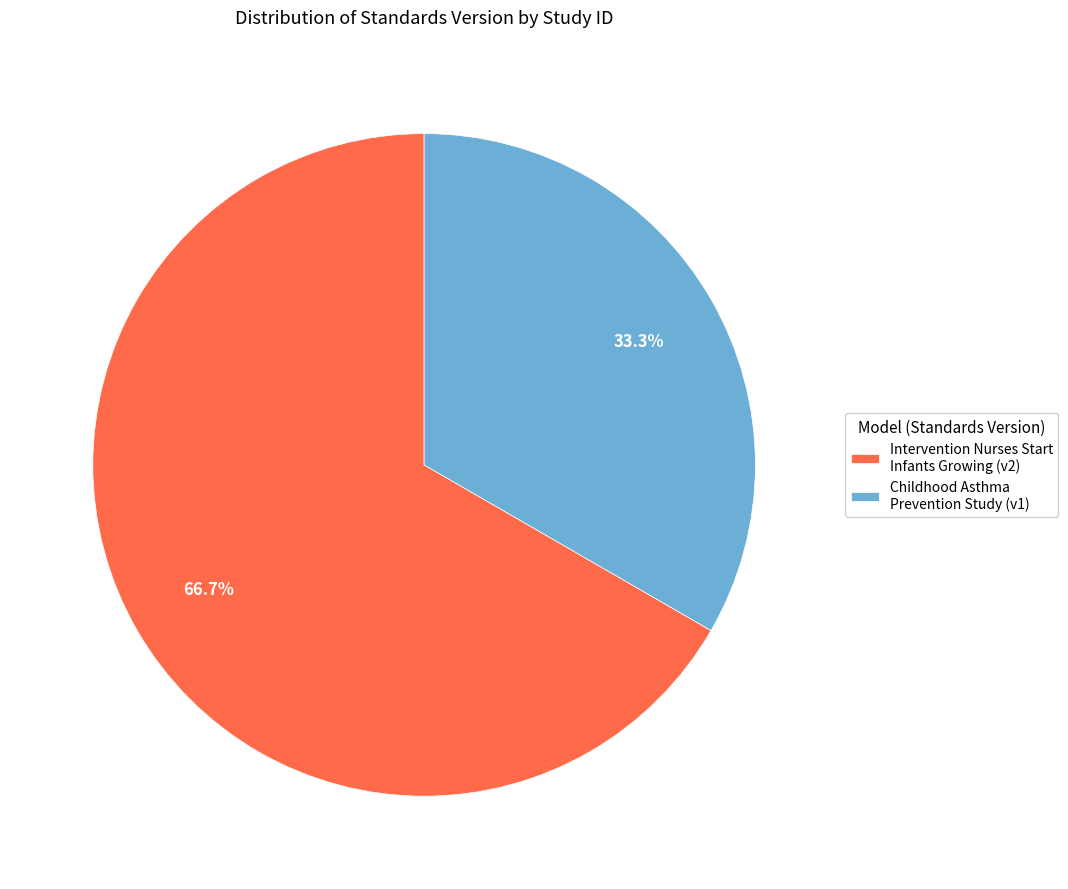

What is the ratio of the value at Childhood Asthma Prevention Study (v1) to the value at Intervention Nurses Start Infants Growing (v2)?

0.5